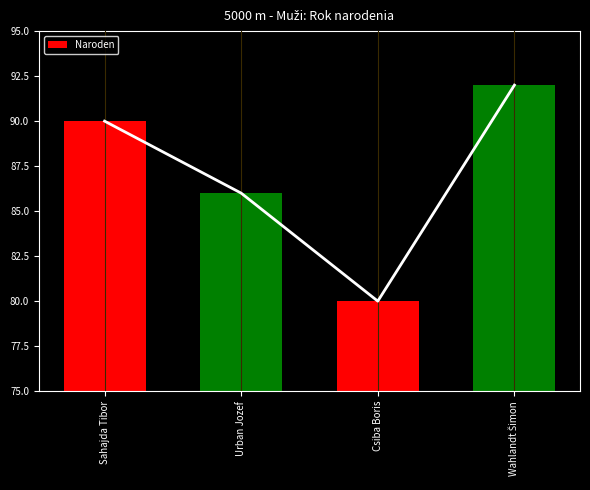

Which label corresponds to the smallest value in the chart?

Csiba Boris